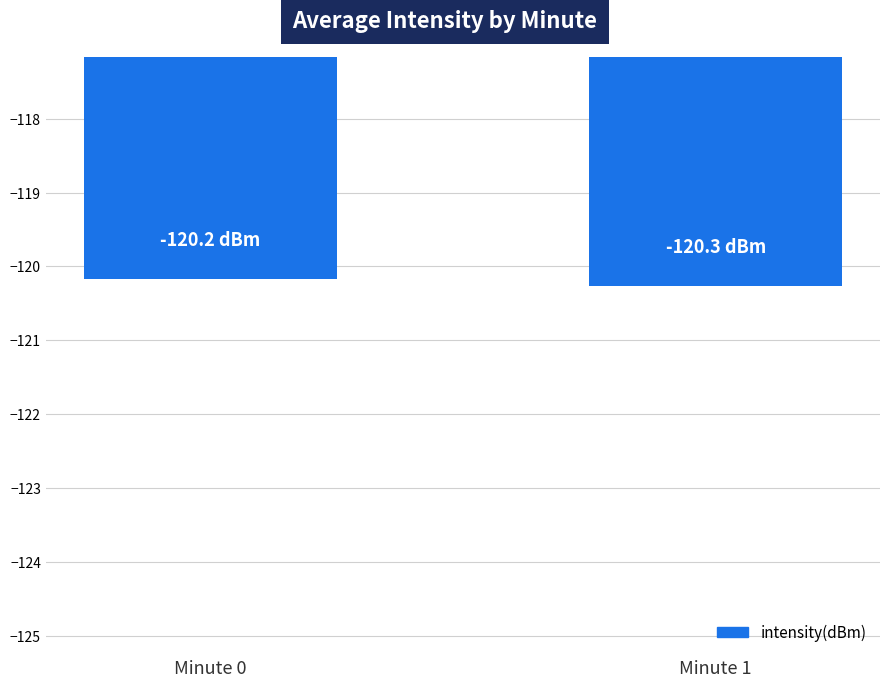

Reading left to right, list all the values displayed in this chart.

Minute 0=-120.2	Minute 1=-120.3